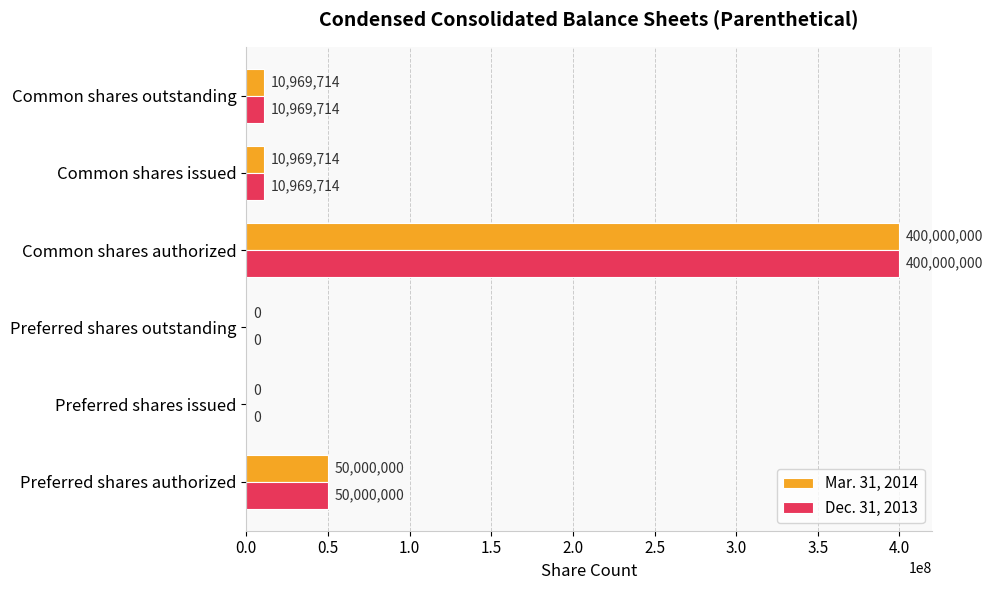

What is the total value across all series at Common shares issued?

21939428